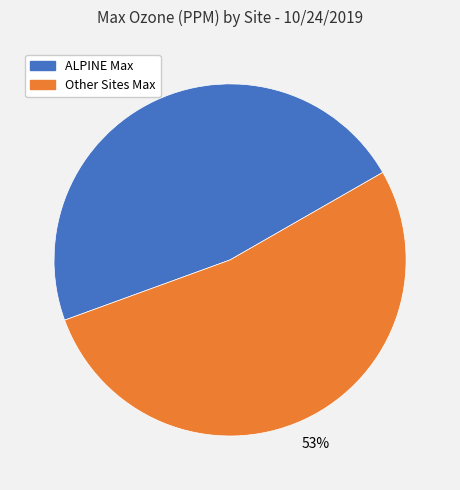

Approximately how many times larger is the value at ALPINE Max compared to Other Sites Max?

0.9